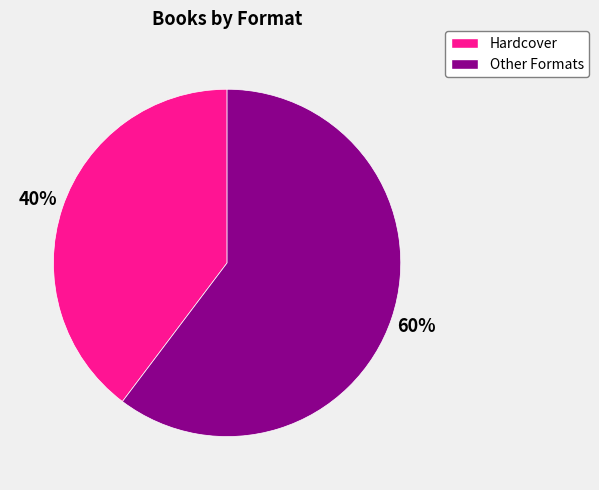

Is there any slice that represents more than half of the pie?

Yes